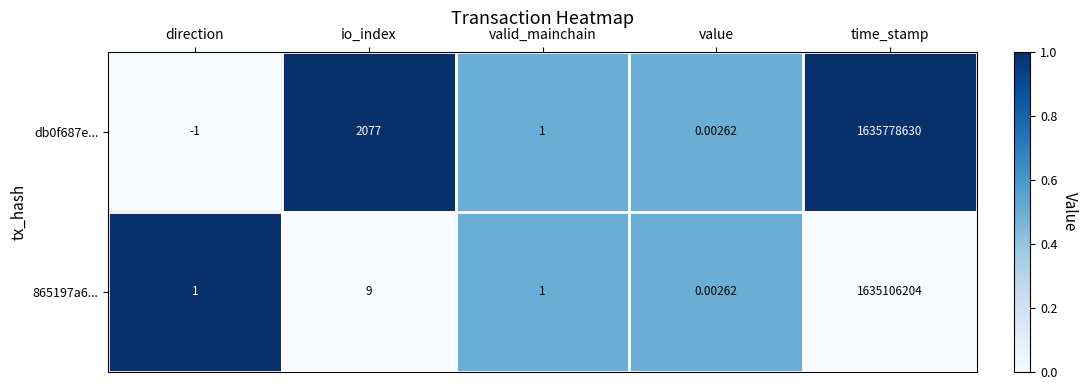

At which category is the sum across all series the highest?

time_stamp